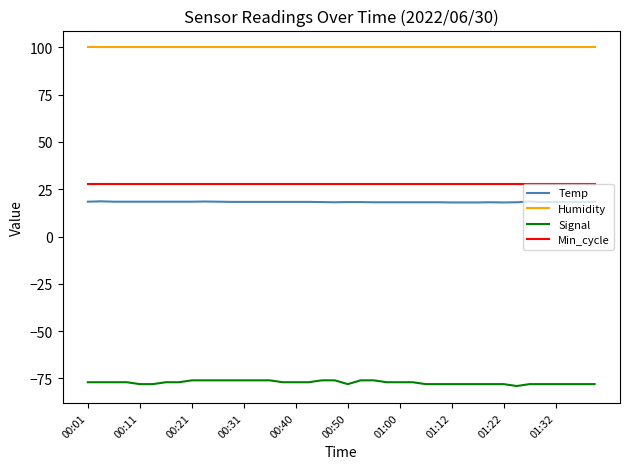

True or false: Min_cycle and Humidity intersect in this chart.

False